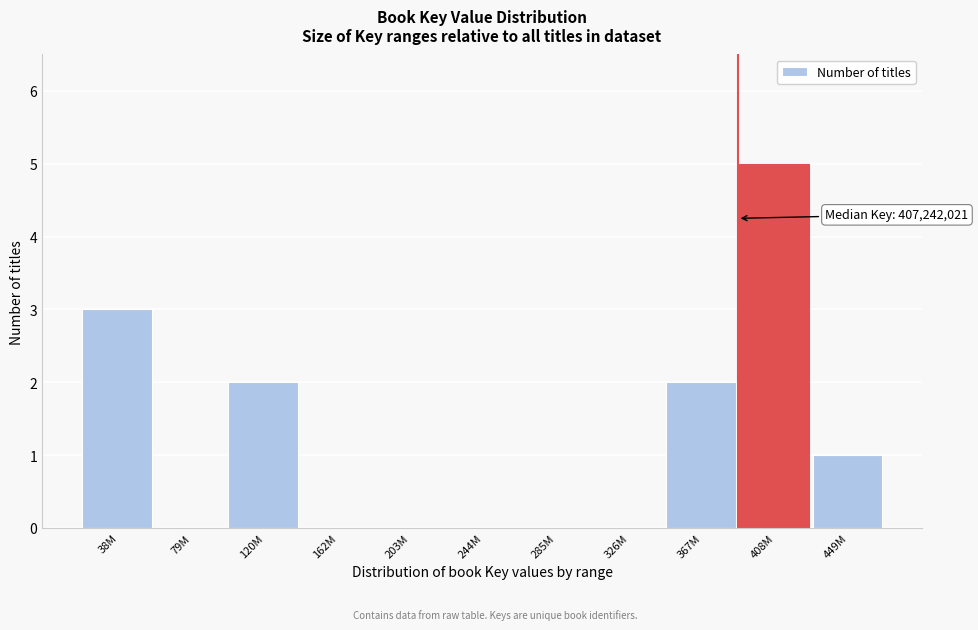

Reading left to right, list all the values displayed in this chart.

38M=3	79M=0	120M=2	162M=0	203M=0	244M=0	285M=0	326M=0	367M=2	408M=5	449M=1